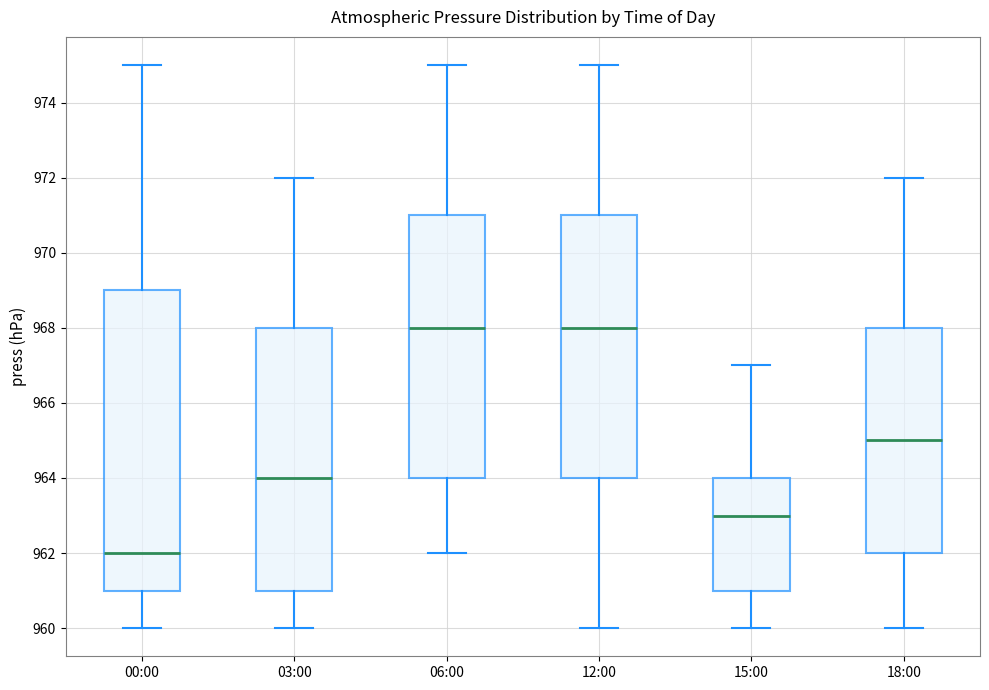

Which box's median line is the lowest?

00:00